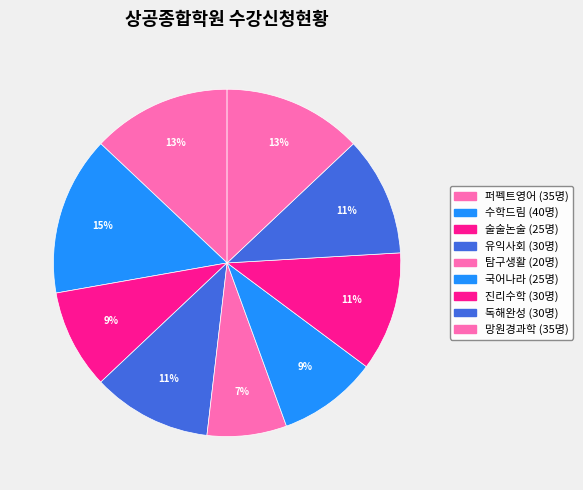

Is the sum of 수학드림 and 망원경과학 greater than half?

No